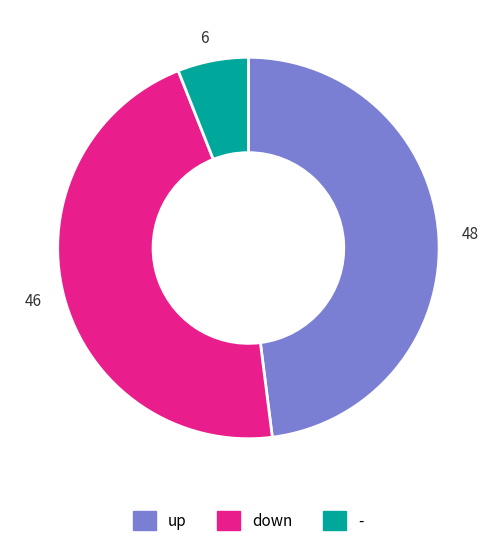

Between down and up, which is larger?

up